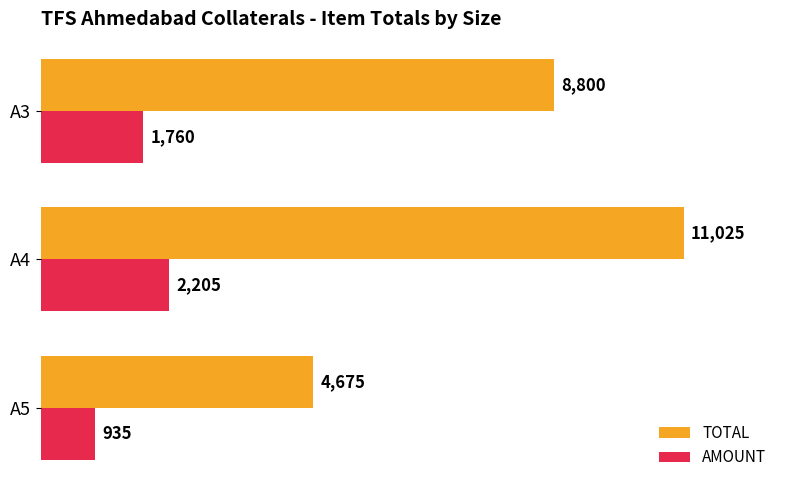

What are all the series names shown in the legend?

TOTAL, AMOUNT